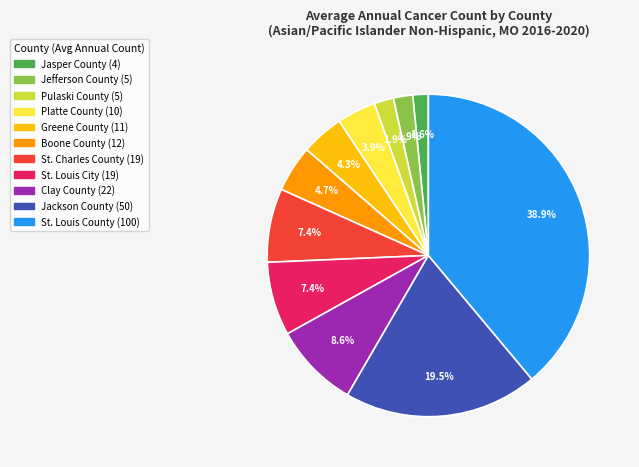

What is the largest slice in the pie chart?

St. Louis County